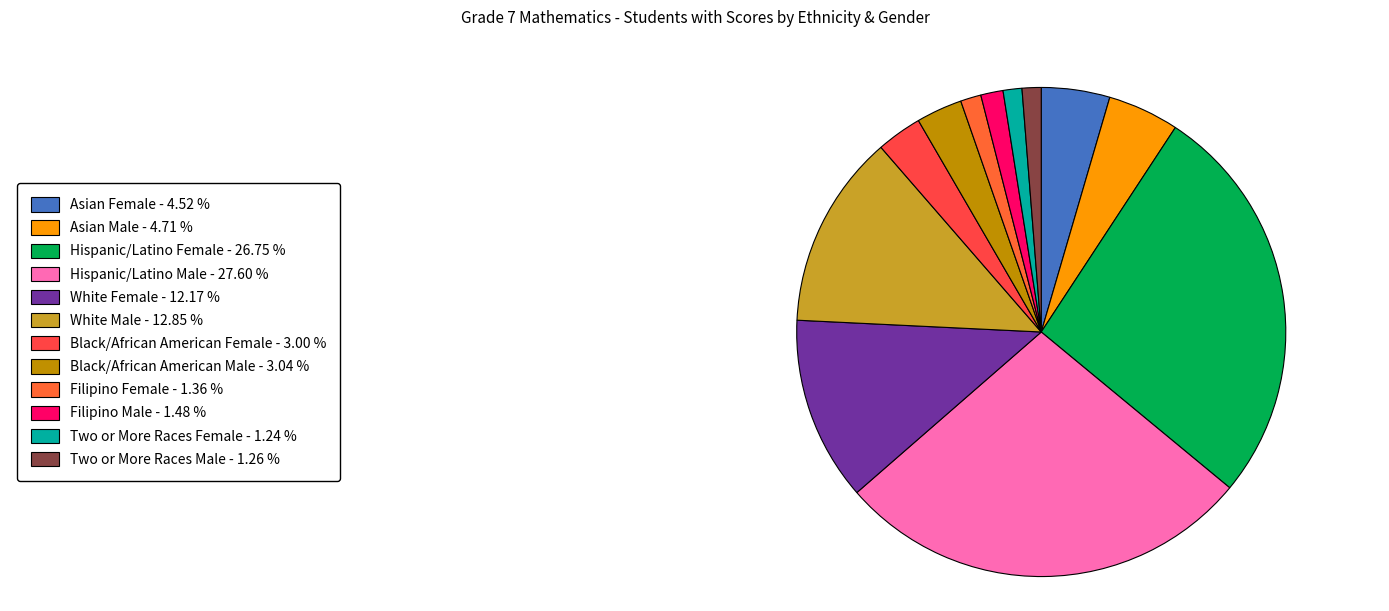

Is there any slice that represents more than half of the pie?

No